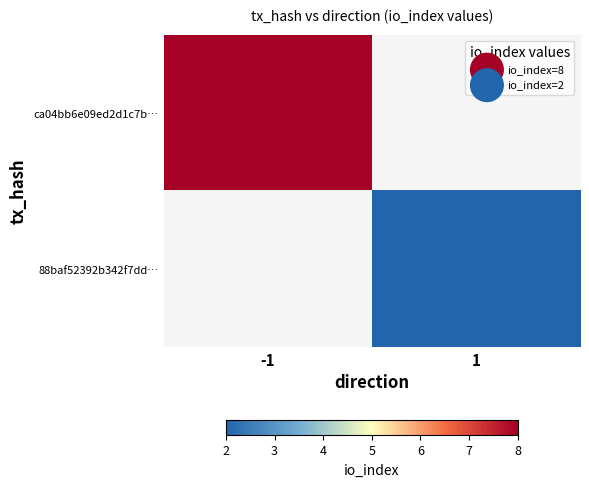

What is the maximum value shown in the chart?

8.0